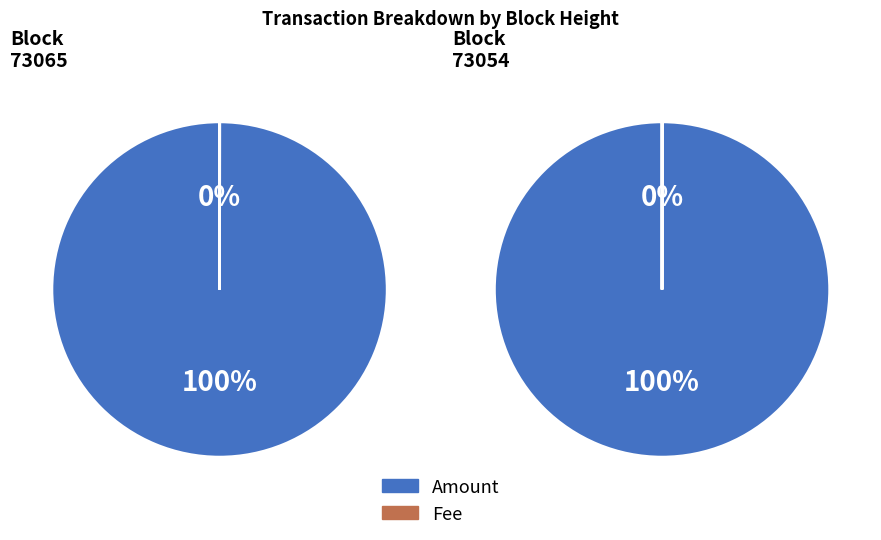

Which has a higher value, 73065 or 73054?

73054